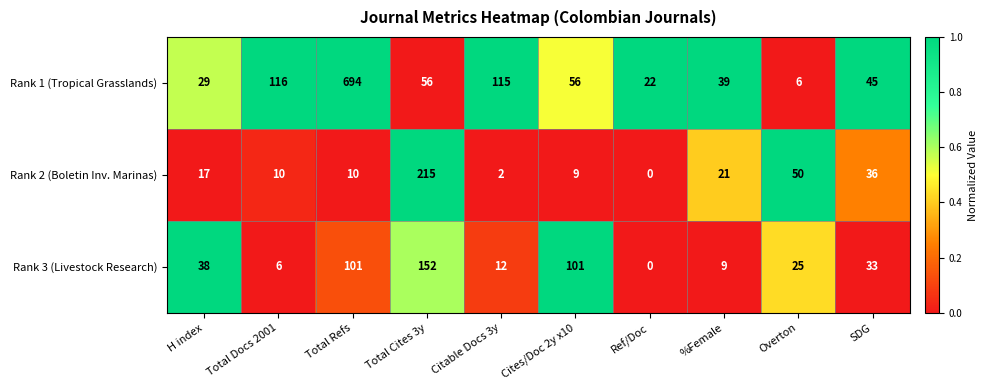

Reading right to left, transcribe all the data shown in this chart.

Rank 1 (Tropical Grasslands): SDG=45	Overton=6	%Female=39	Ref/Doc=22	Cites/Doc 2y x10=56	Citable Docs 3y=115	Total Cites 3y=56	Total Refs=694	Total Docs 2001=116	H index=29
Rank 2 (Boletin Inv. Marinas): SDG=36	Overton=50	%Female=21	Ref/Doc=0	Cites/Doc 2y x10=9	Citable Docs 3y=2	Total Cites 3y=215	Total Refs=10	Total Docs 2001=10	H index=17
Rank 3 (Livestock Research): SDG=33	Overton=25	%Female=9	Ref/Doc=0	Cites/Doc 2y x10=101	Citable Docs 3y=12	Total Cites 3y=152	Total Refs=101	Total Docs 2001=6	H index=38